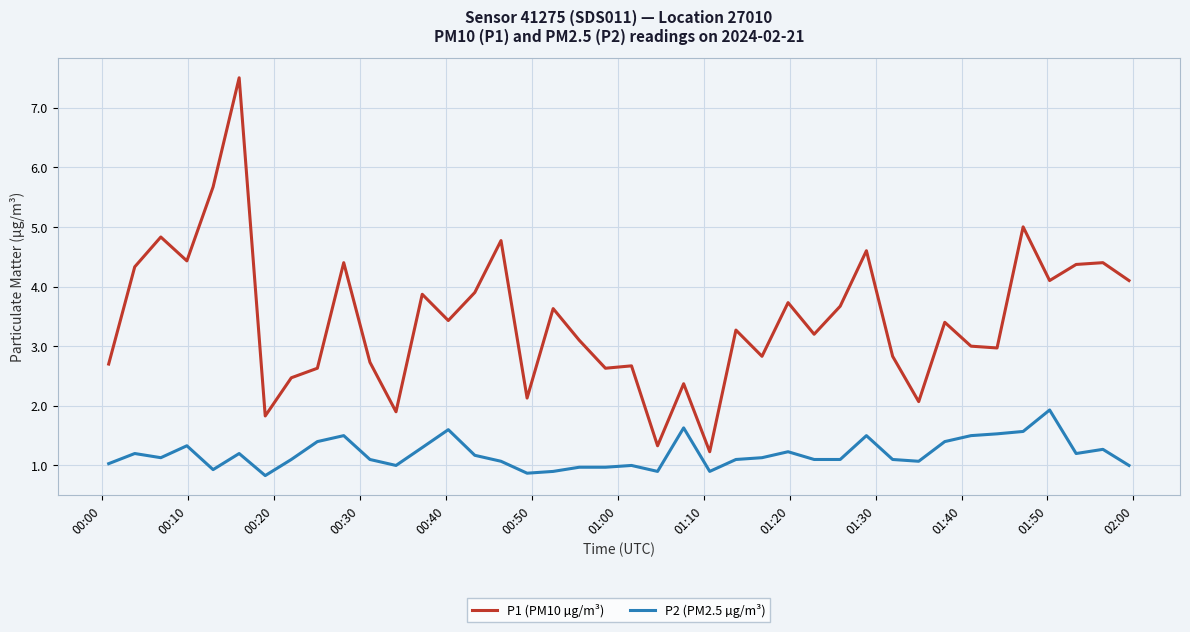

Which series has the largest total across all categories?

P1 (PM10 µg/m³)